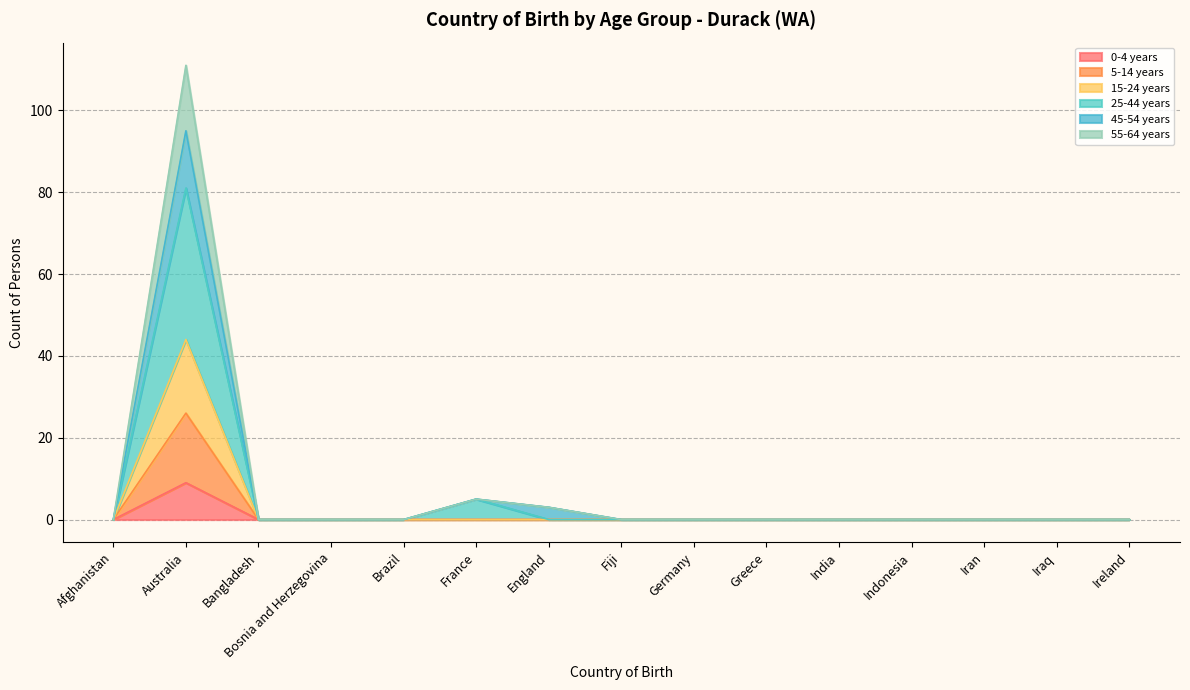

Reading left to right, list all the values displayed in this chart.

0-4 years: Afghanistan=0	Australia=9	Bangladesh=0	Bosnia and Herzegovina=0	Brazil=0	France=0	England=0	Fiji=0	Germany=0	Greece=0	India=0	Indonesia=0	Iran=0	Iraq=0	Ireland=0
5-14 years: Afghanistan=0	Australia=26	Bangladesh=0	Bosnia and Herzegovina=0	Brazil=0	France=0	England=0	Fiji=0	Germany=0	Greece=0	India=0	Indonesia=0	Iran=0	Iraq=0	Ireland=0
15-24 years: Afghanistan=0	Australia=44	Bangladesh=0	Bosnia and Herzegovina=0	Brazil=0	France=0	England=0	Fiji=0	Germany=0	Greece=0	India=0	Indonesia=0	Iran=0	Iraq=0	Ireland=0
25-44 years: Afghanistan=0	Australia=81	Bangladesh=0	Bosnia and Herzegovina=0	Brazil=0	France=5	England=0	Fiji=0	Germany=0	Greece=0	India=0	Indonesia=0	Iran=0	Iraq=0	Ireland=0
45-54 years: Afghanistan=0	Australia=95	Bangladesh=0	Bosnia and Herzegovina=0	Brazil=0	France=5	England=3	Fiji=0	Germany=0	Greece=0	India=0	Indonesia=0	Iran=0	Iraq=0	Ireland=0
55-64 years: Afghanistan=0	Australia=111	Bangladesh=0	Bosnia and Herzegovina=0	Brazil=0	France=5	England=3	Fiji=0	Germany=0	Greece=0	India=0	Indonesia=0	Iran=0	Iraq=0	Ireland=0